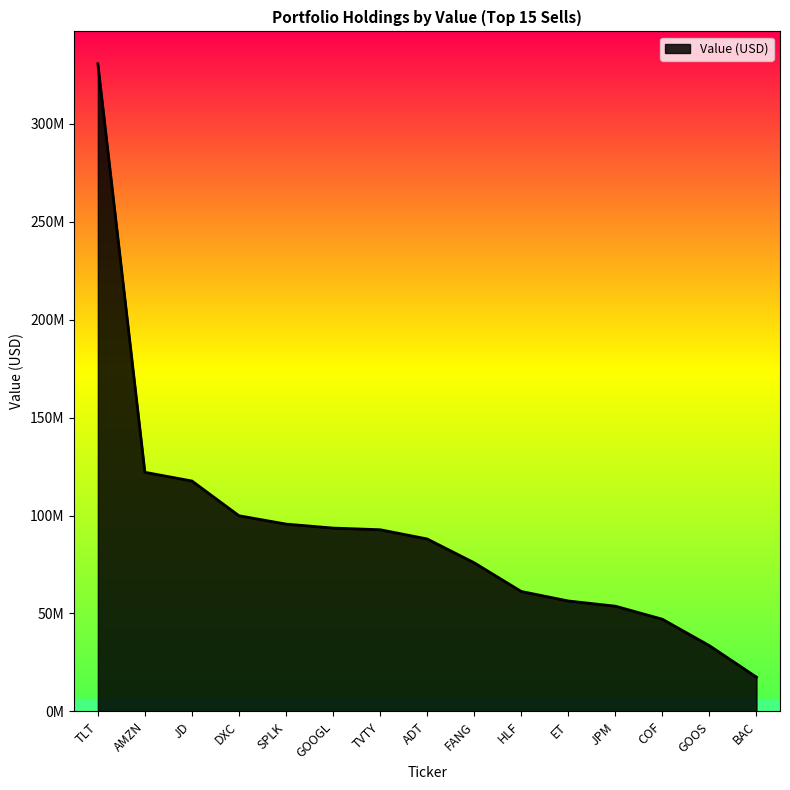

Reading left to right, what are all the values shown in this chart?

330530000	122052000	117615000	99883000	95627000	93590000	92748000	88035000	75879000	61241000	56384000	53736000	47069000	33576000	17531000